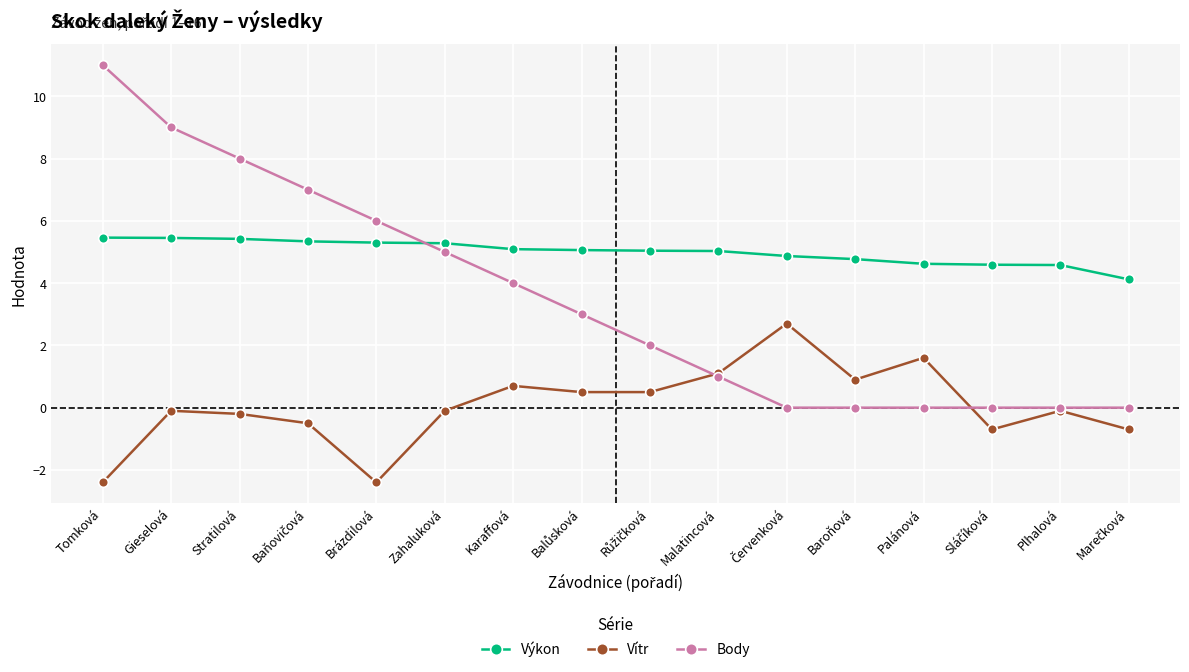

Does the chart have visible grid lines?

Yes